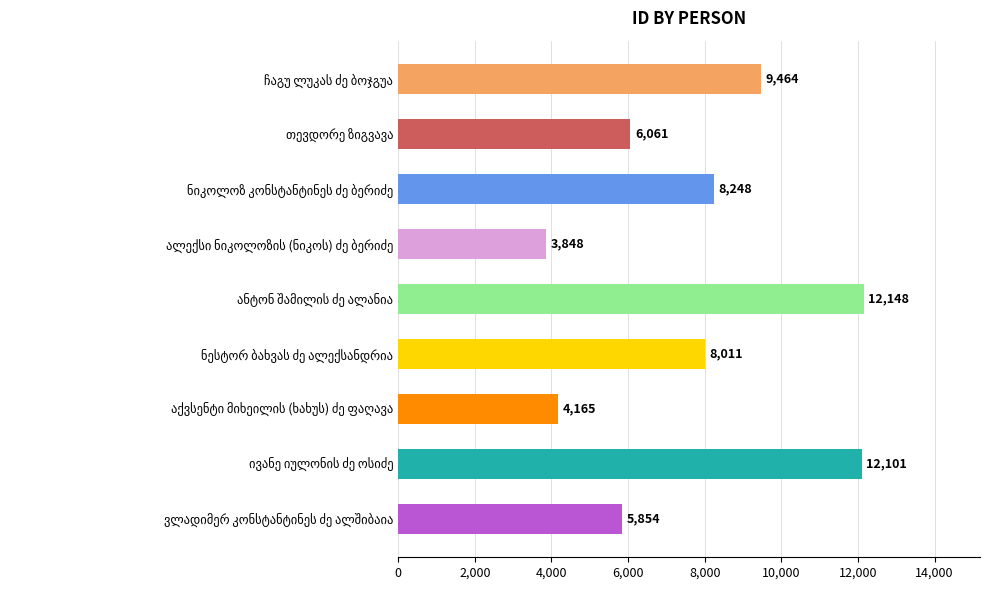

What is the sum of all values?

69900